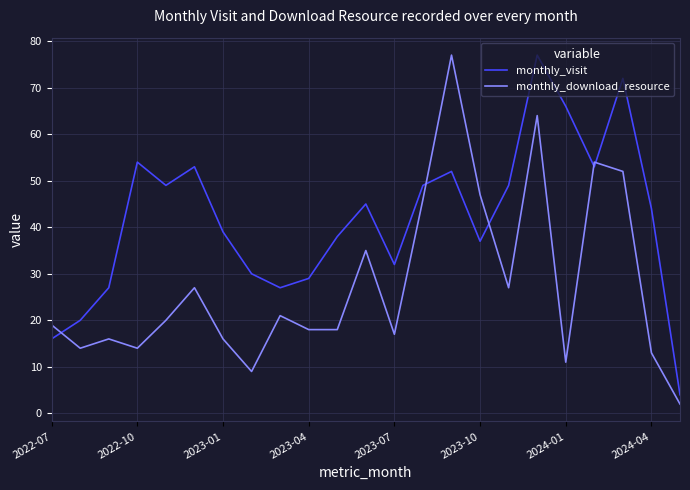

What is the difference between the maximum and minimum values in the monthly_visit series?

73